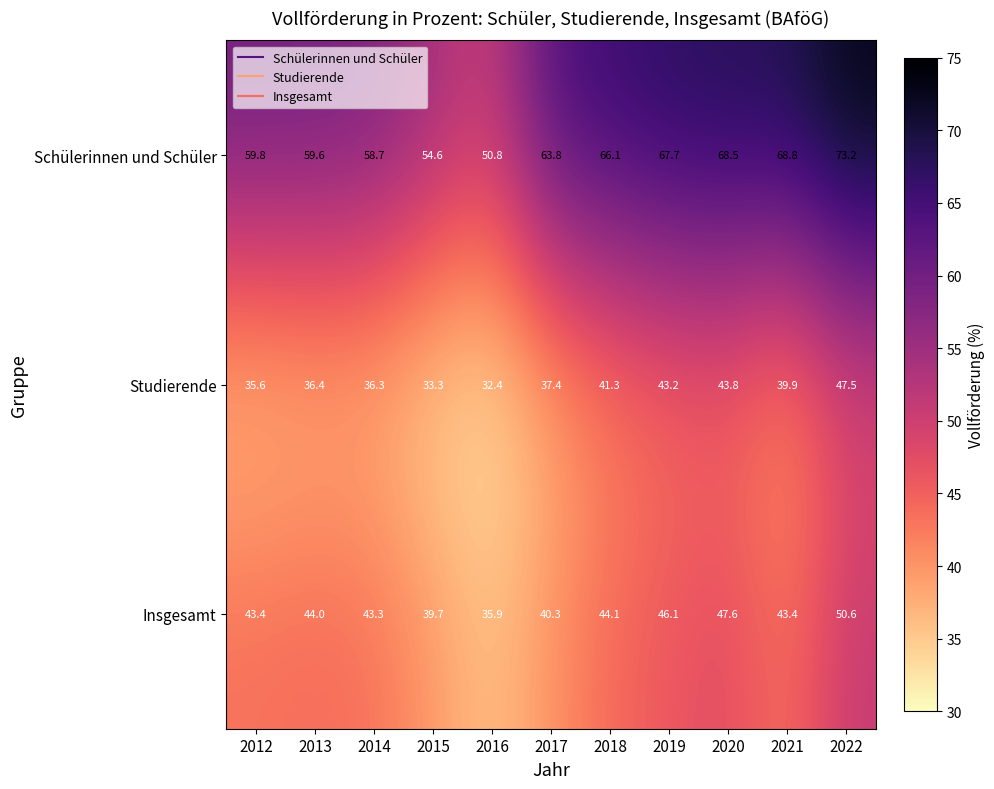

What is the spread (max minus min) of values at 2013?

23.2